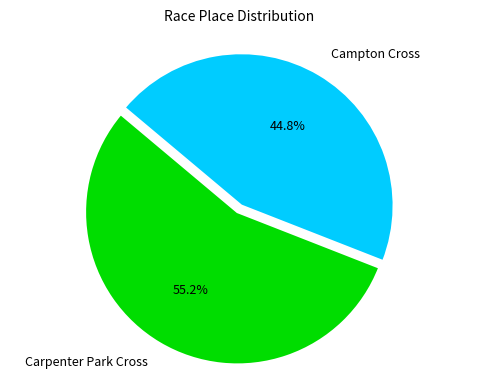

Approximately how many times larger is the value at Carpenter Park Cross compared to Campton Cross?

1.2